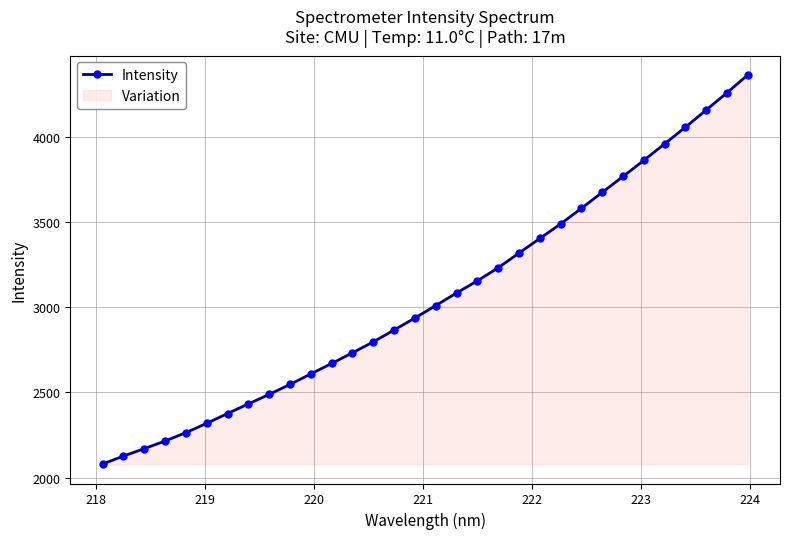

Reading left to right, what are all the values shown in this chart?

2079.1	2125.9	2169.7	2214.5	2263.6	2318.6	2376.0	2432.5	2488.6	2546.8	2608.8	2670.3	2732.8	2797.1	2866.8	2937.4	3010.4	3084.3	3156.0	3232.3	3319.1	3404.5	3490.1	3581.7	3675.5	3768.8	3863.5	3960.3	4058.2	4159.3	4260.9	4365.4